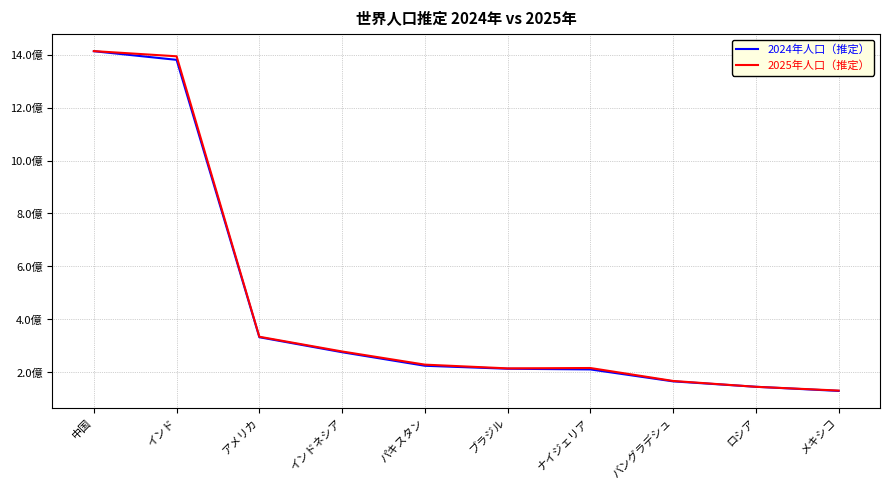

Is it true that 2024年人口（推定） equals 252308602 at バングラデシュ?

False